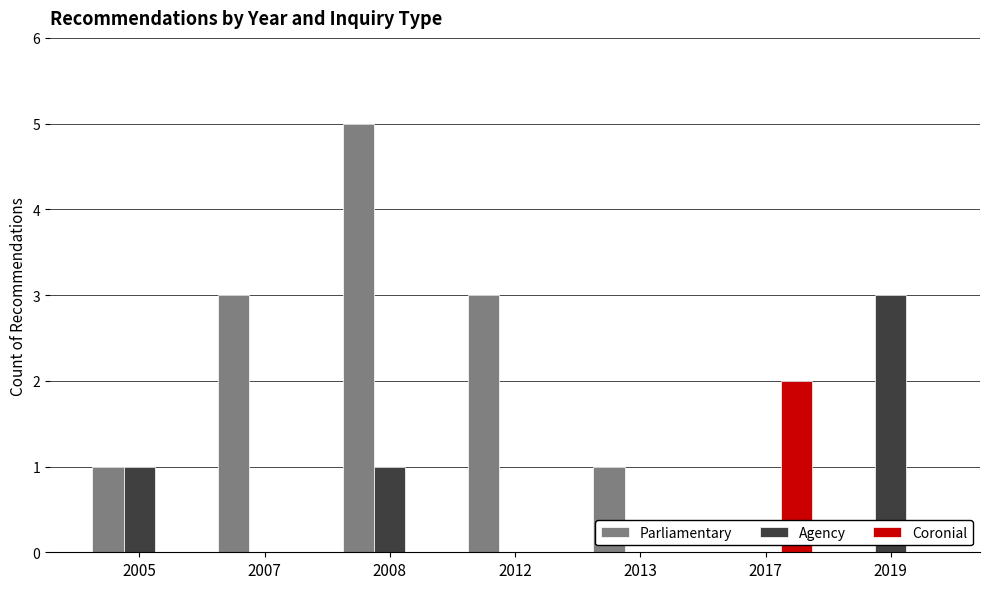

At which label does Coronial reach its peak?

2017